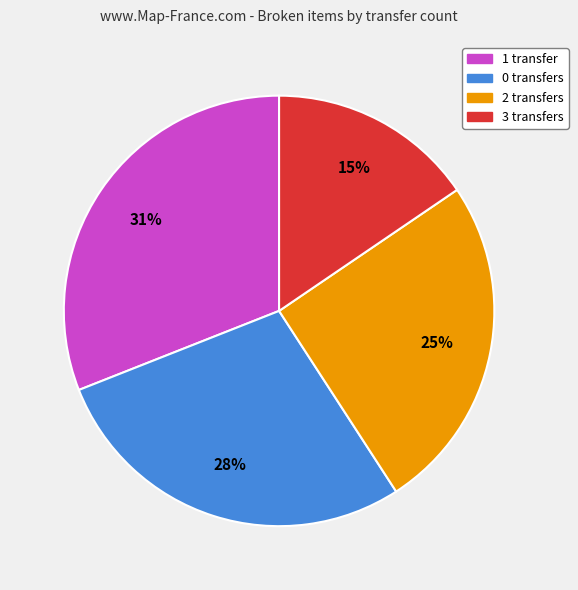

To the nearest percent, what is the average slice percentage?

25%